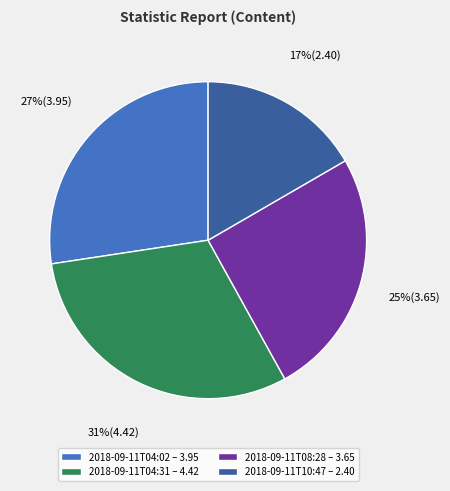

Combined, do 2018-09-11T04:02 – 3.95 and 2018-09-11T04:31 – 4.42 account for over 50%?

Yes